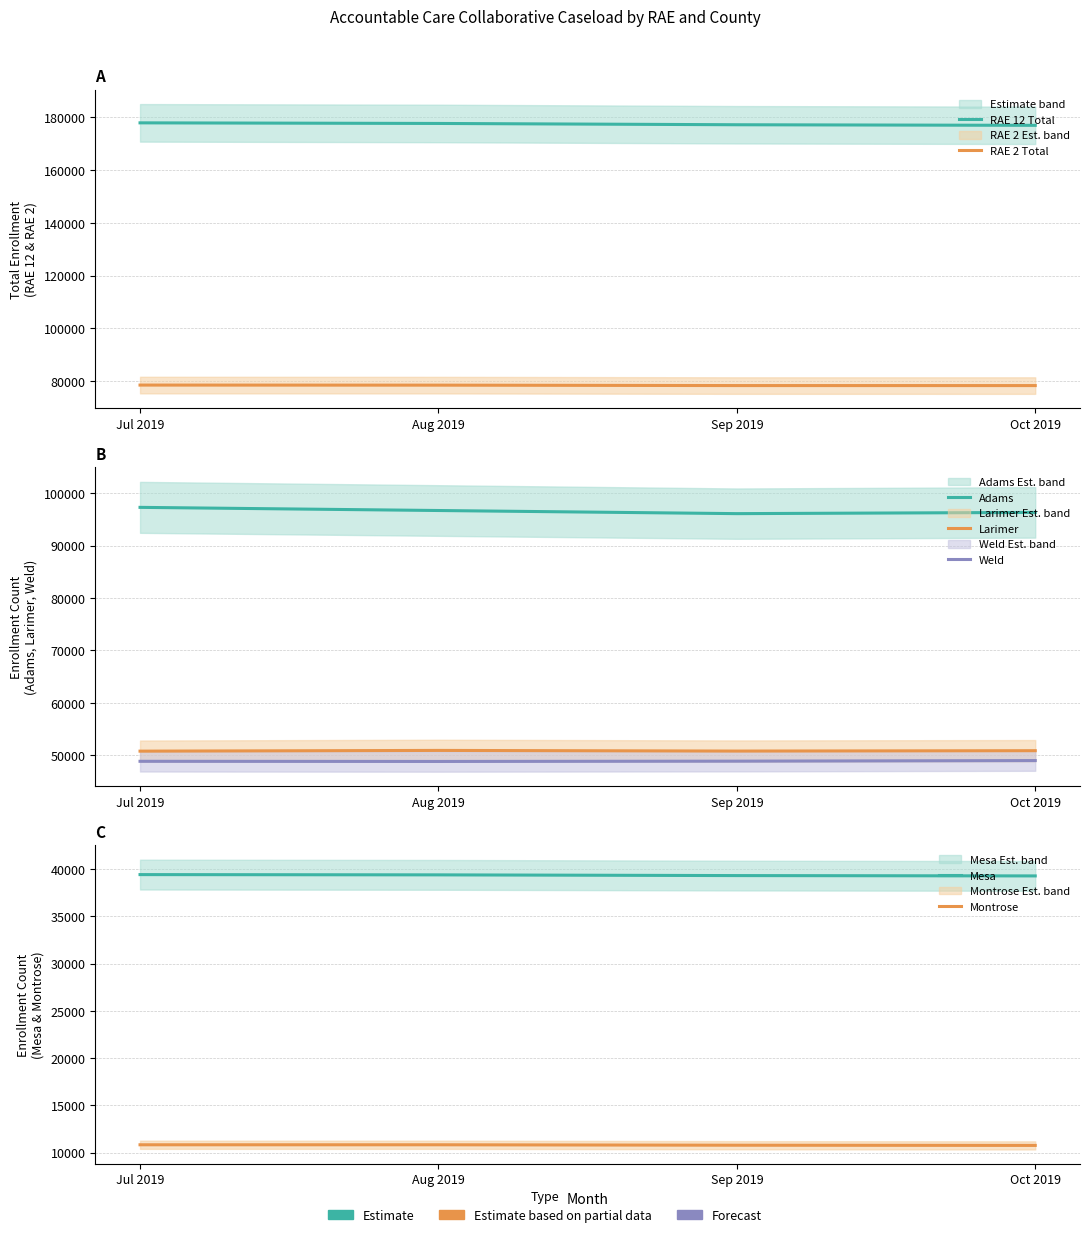

The Aug 2019 series shows 50895 at RAE 1 Larimer. True or false?

True